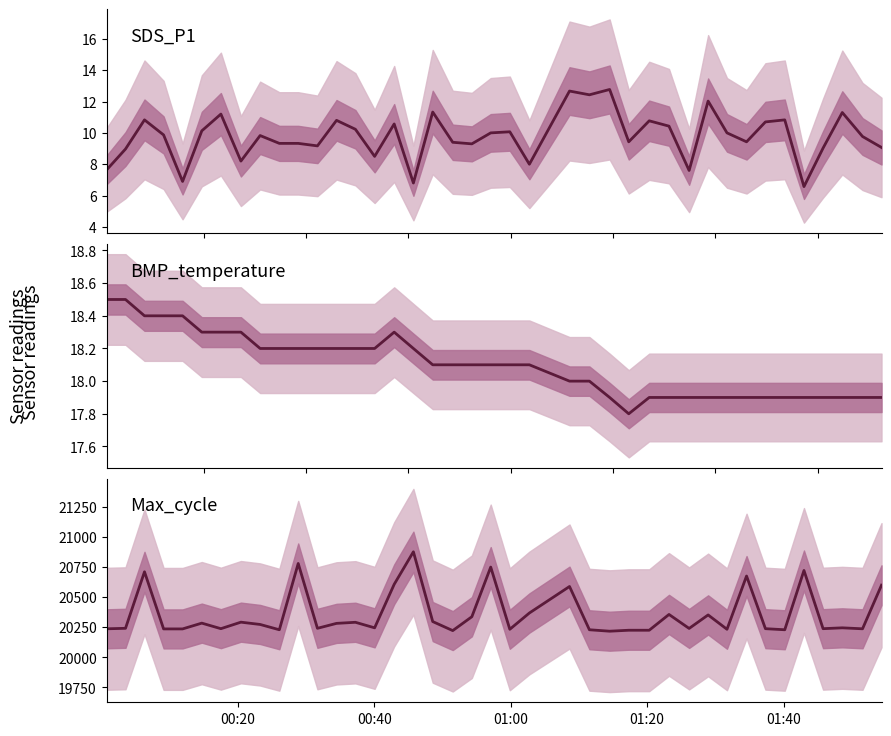

Does the chart display data point markers on the line(s)?

No